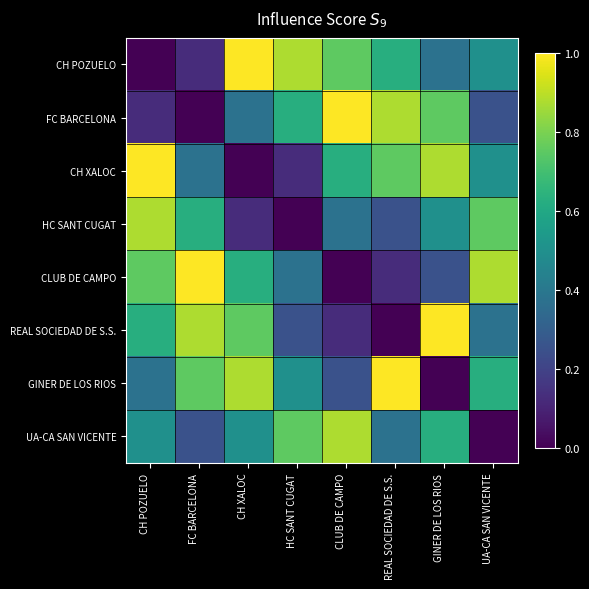

How many data points does each series have?

8